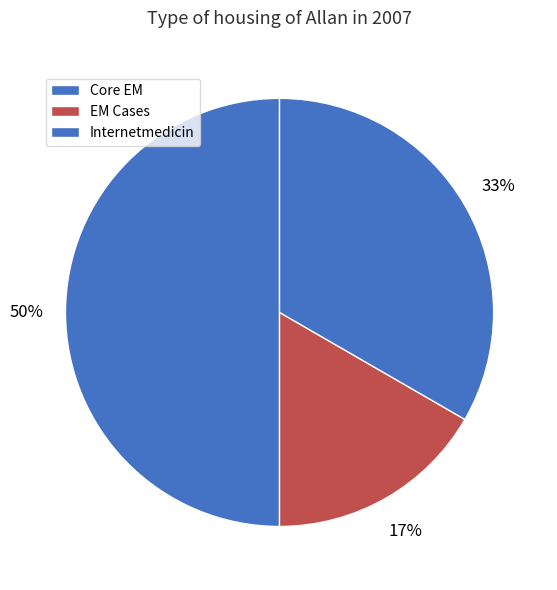

Count the number of slices in the pie.

3